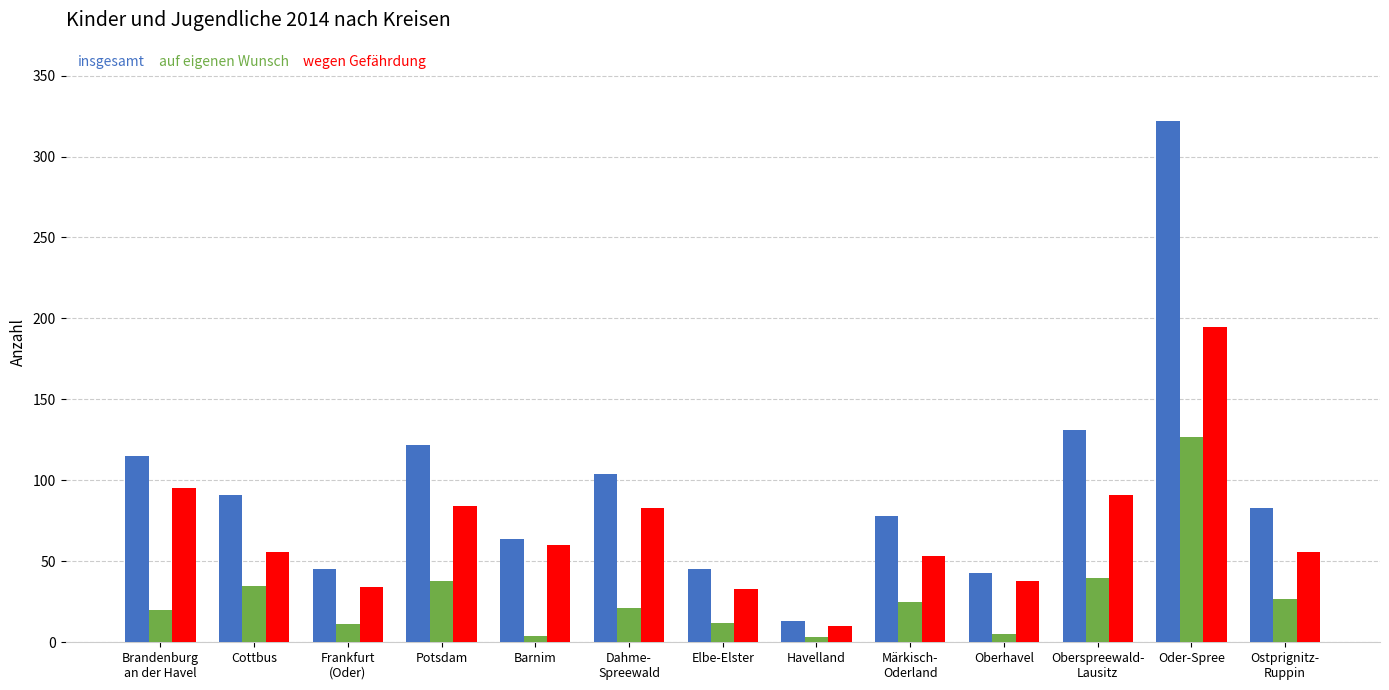

Rank the series by their maximum value, from lowest to highest.

auf eigenen Wunsch, wegen Gefährdung, insgesamt